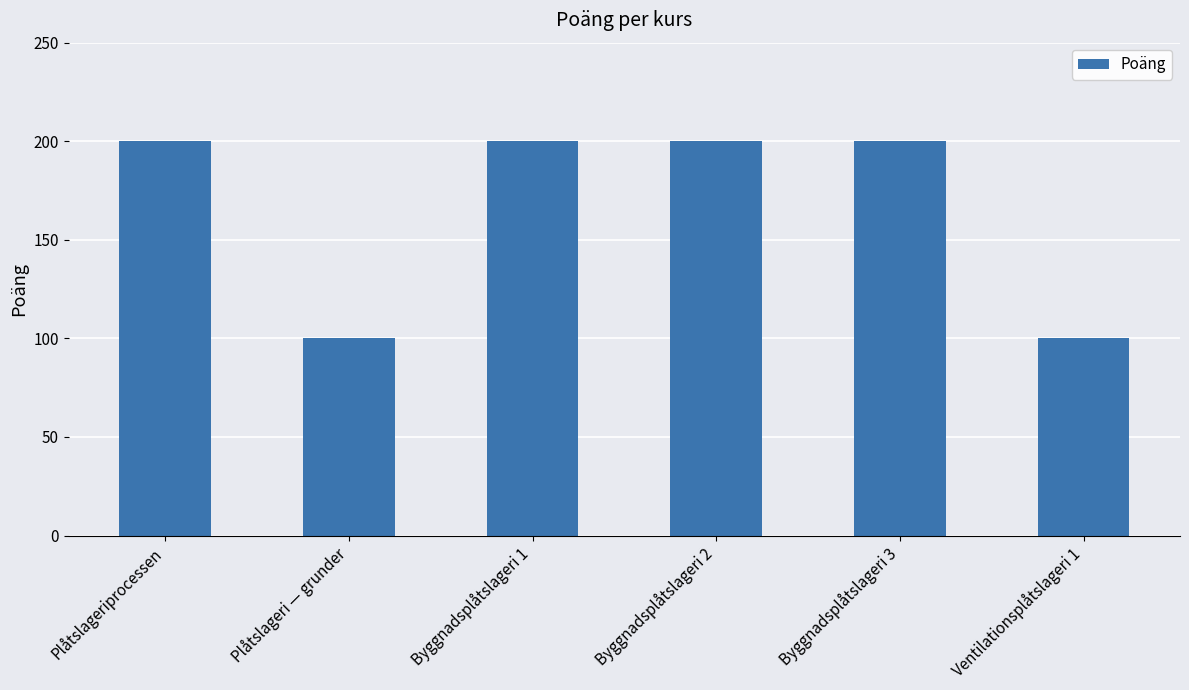

What is the maximum value shown in the chart?

200